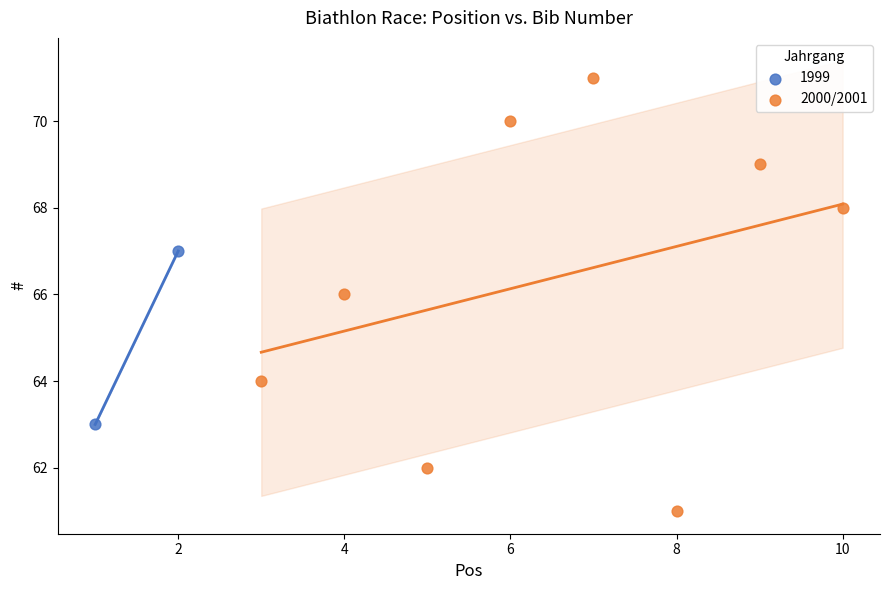

What are all the series names shown in the legend?

1999, 2000/2001